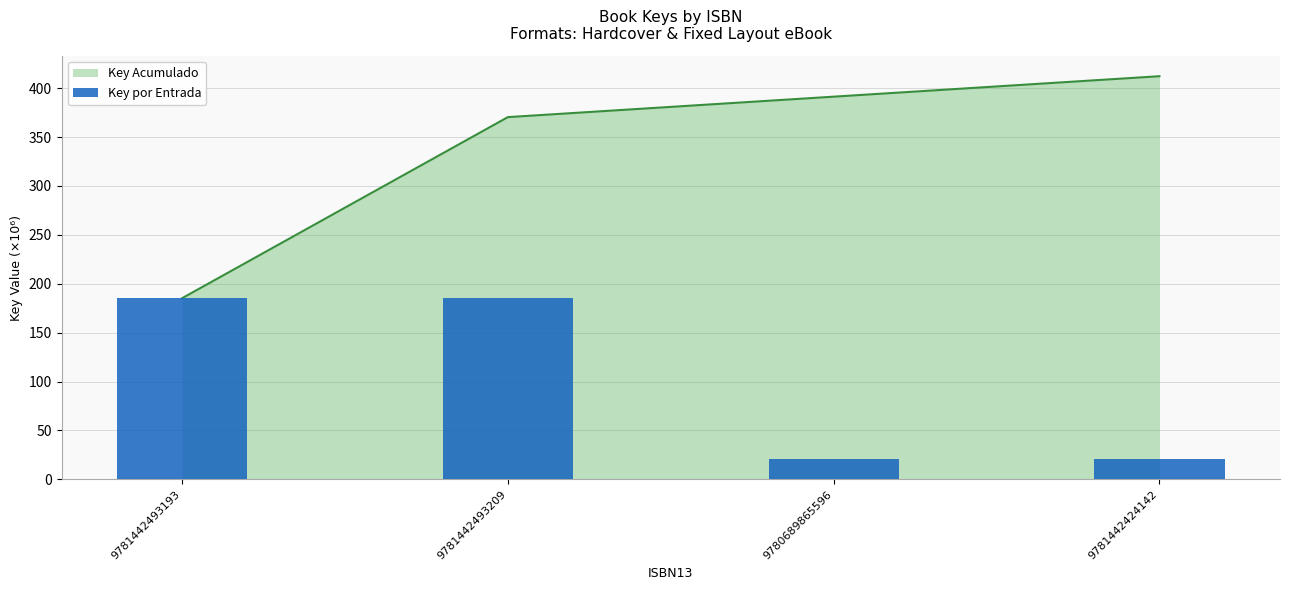

Are the bars grouped side by side (vs. stacked)?

No